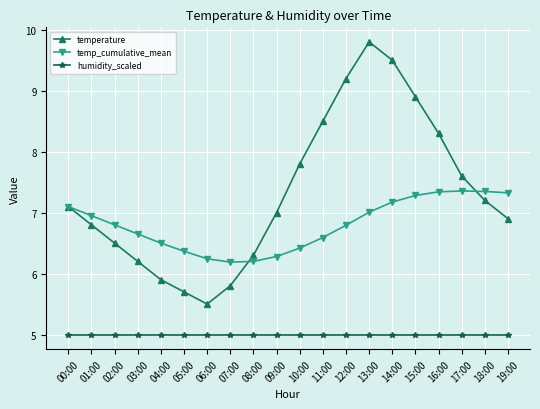

What is the highest value of the humidity_scaled series?

5.0